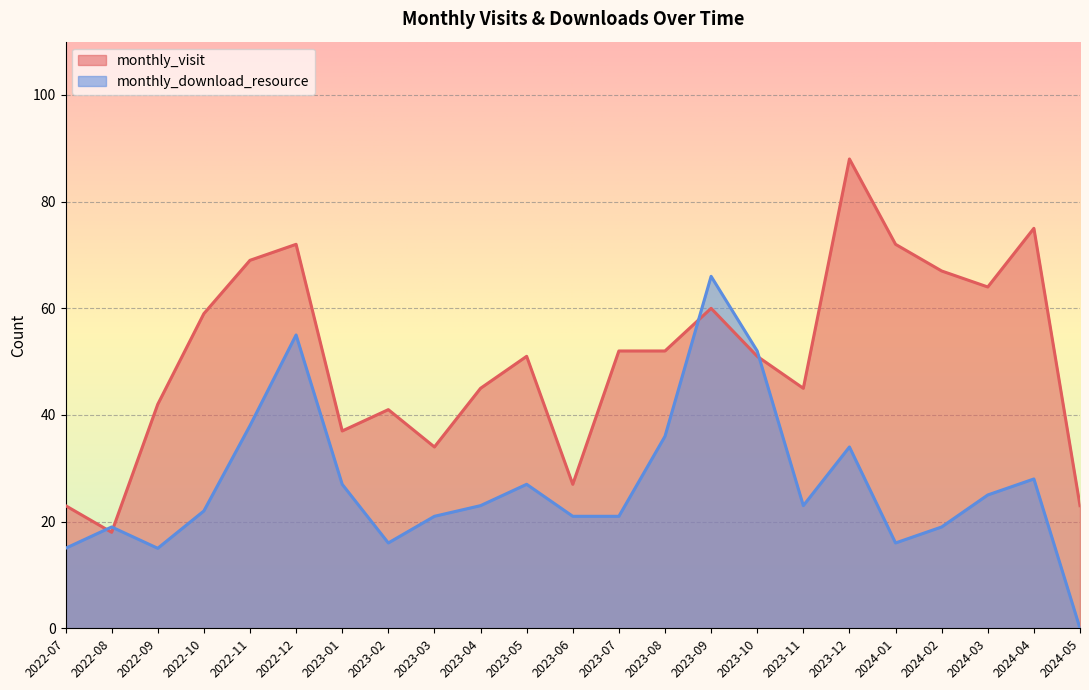

List the labels in order of monthly_visit value, smallest first.

2022-08, 2022-07, 2024-05, 2023-06, 2023-03, 2023-01, 2023-02, 2022-09, 2023-04, 2023-11, 2023-05, 2023-10, 2023-07, 2023-08, 2022-10, 2023-09, 2024-03, 2024-02, 2022-11, 2022-12, 2024-01, 2024-04, 2023-12